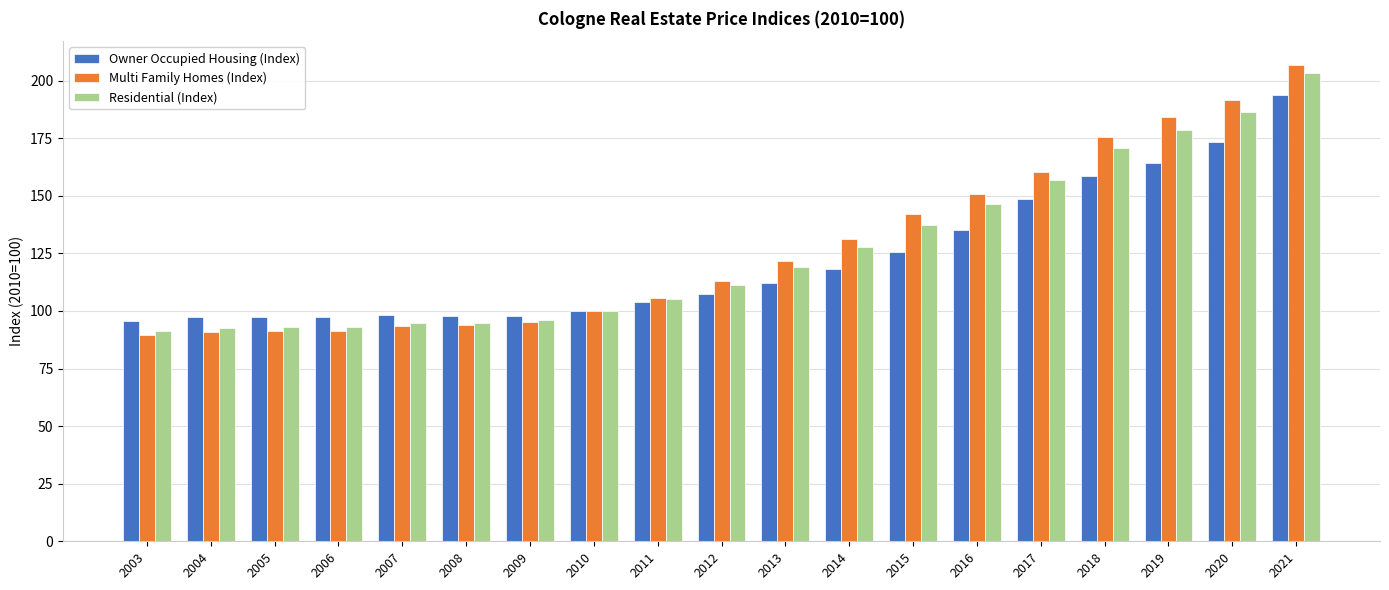

List the series in order of their peak value, lowest first.

Owner Occupied Housing (Index), Residential (Index), Multi Family Homes (Index)